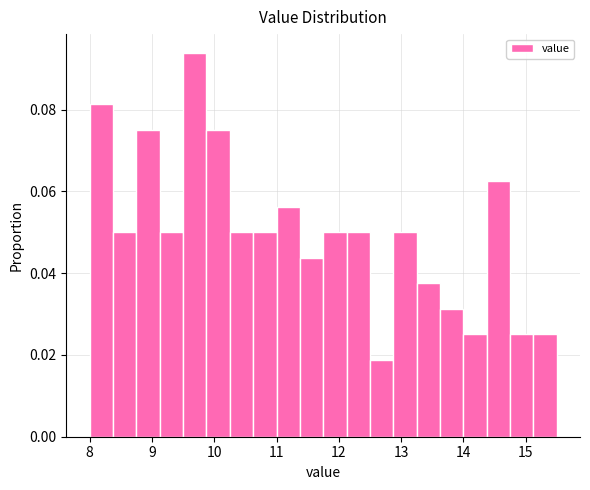

Around what value on the x-axis is the tallest bar? Give the approximate position of its centre, as read against the axis.

9.7